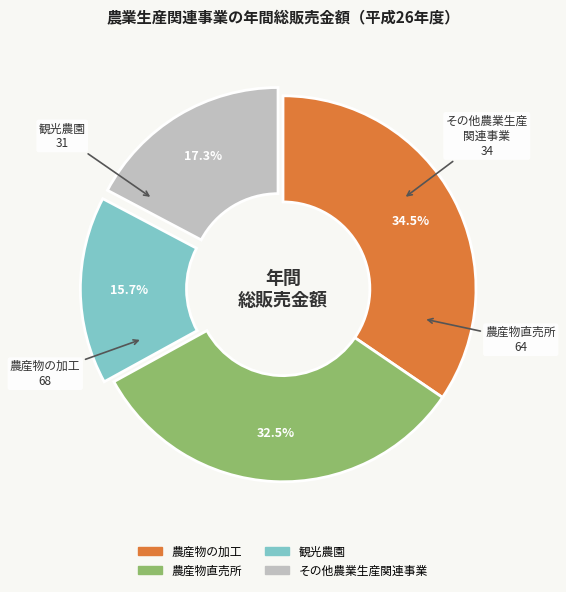

To the nearest percent, what is the difference between the largest and smallest slice percentages?

19%